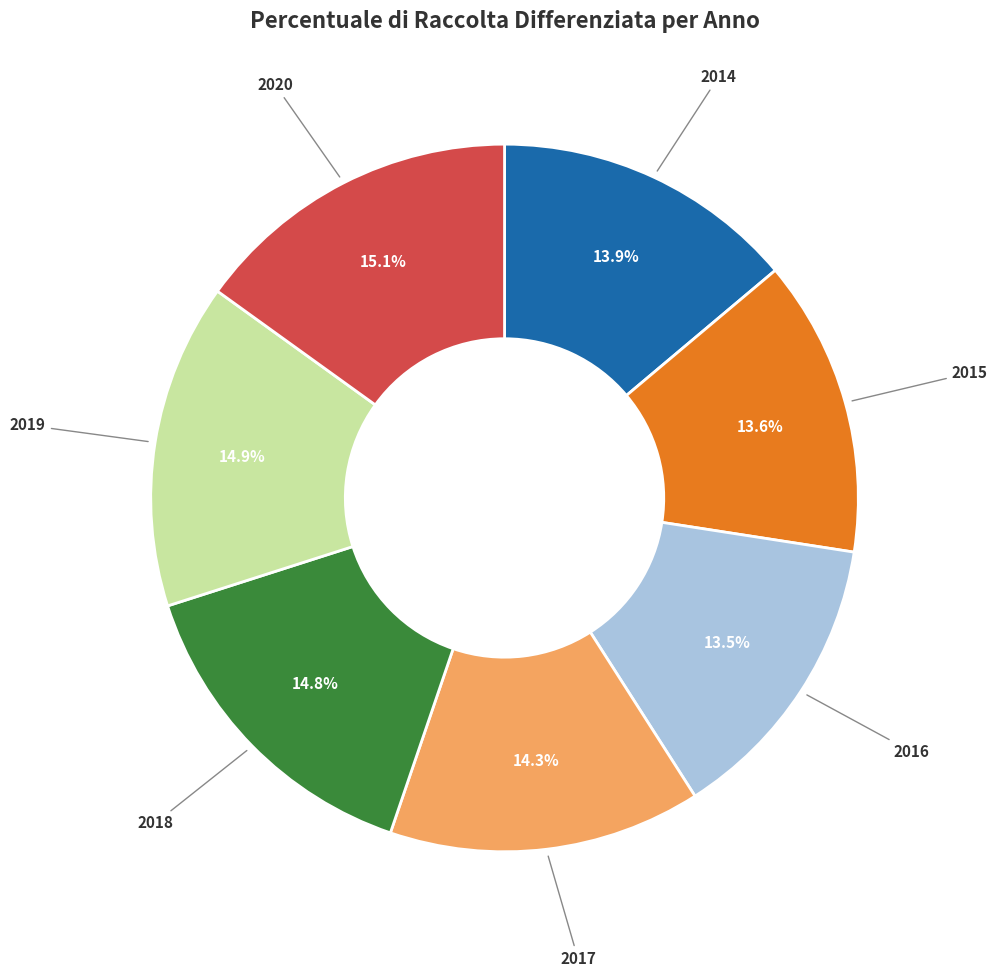

Does any single category account for the majority?

No